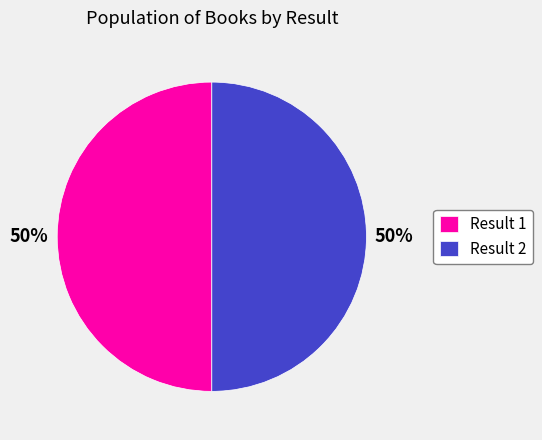

To the nearest percent, what portion does Result 2 represent?

50%